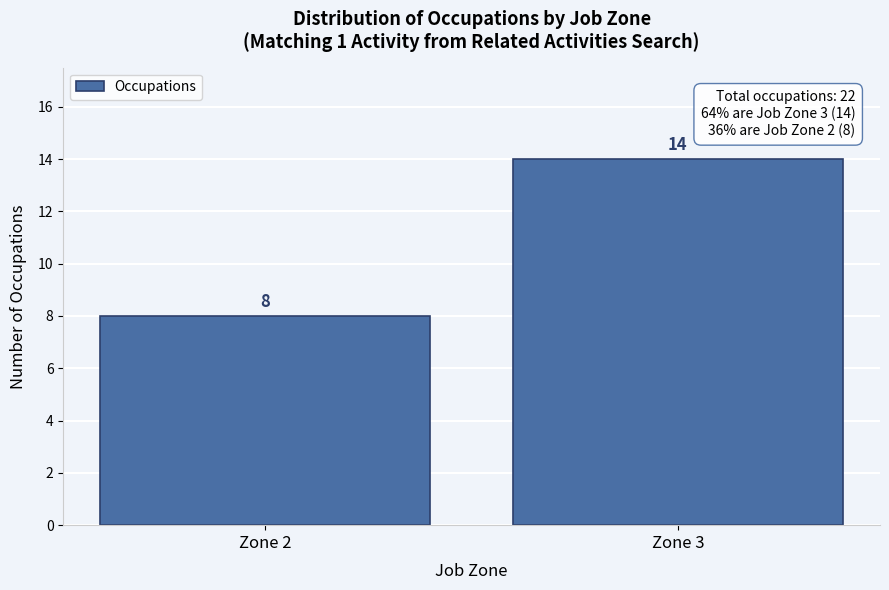

Reading left to right, transcribe all the data shown in this chart.

8	14